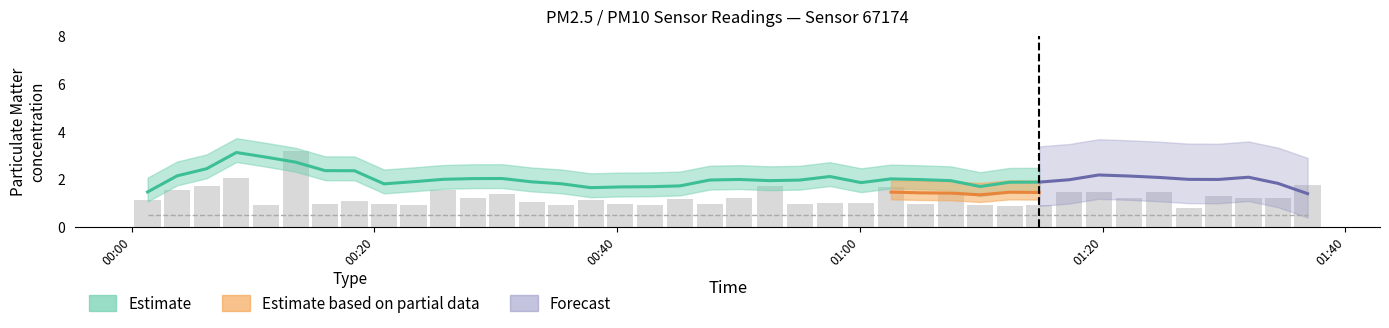

What is the smallest value displayed?

0.8